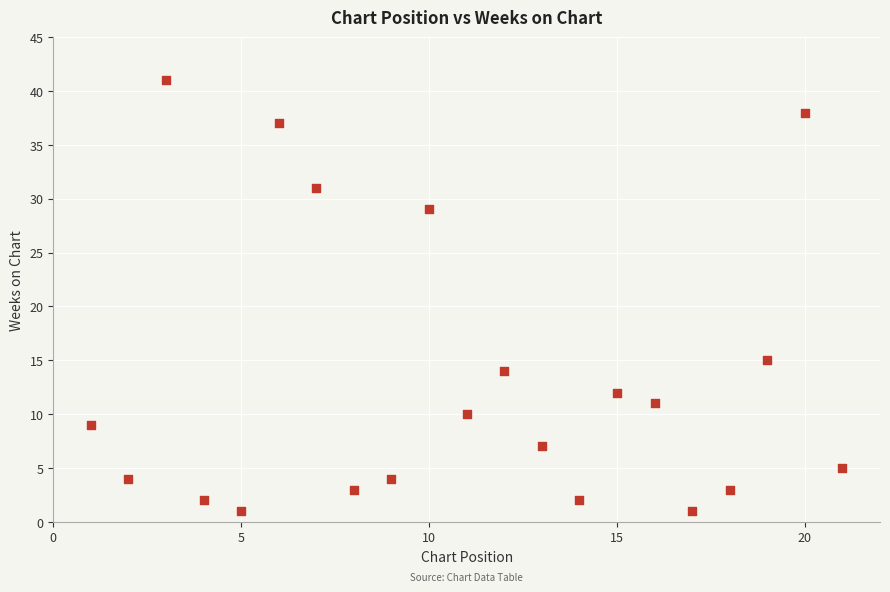

What Y value in the scatter plot is closest to 21?

15